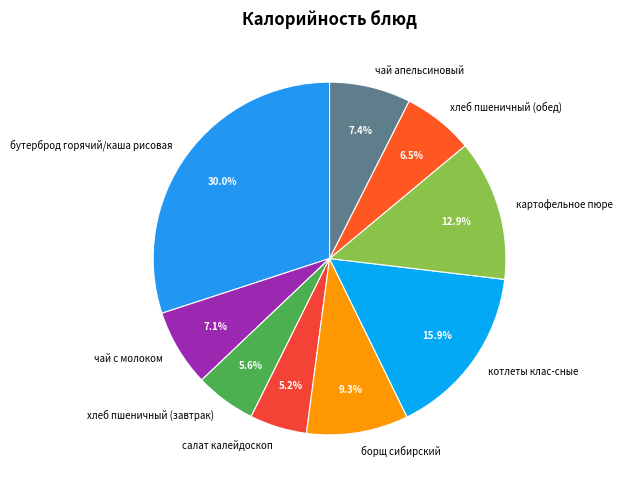

What is the largest slice in the pie chart?

бутерброд горячий/каша рисовая